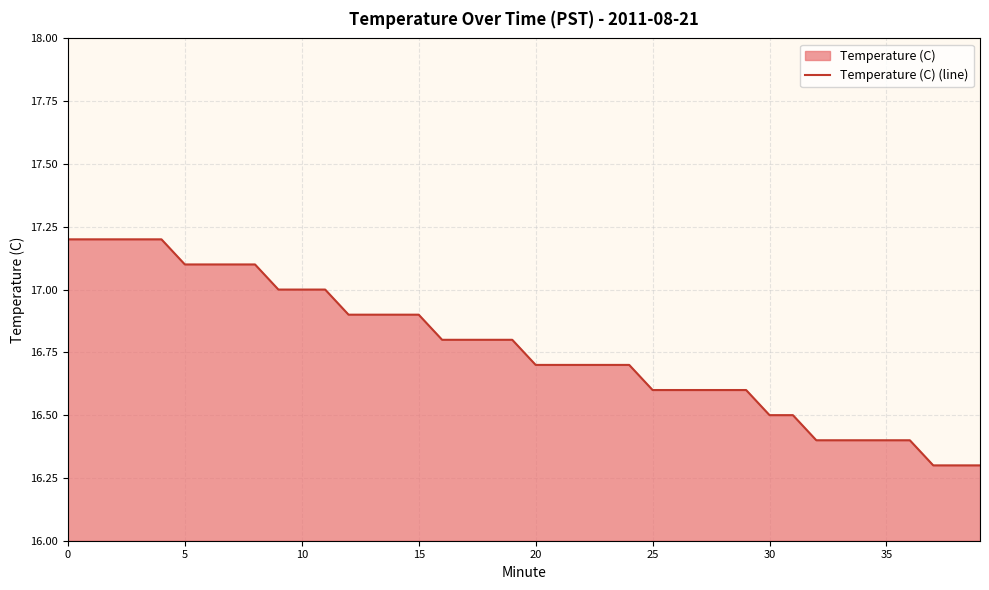

What is the smallest value displayed?

16.3